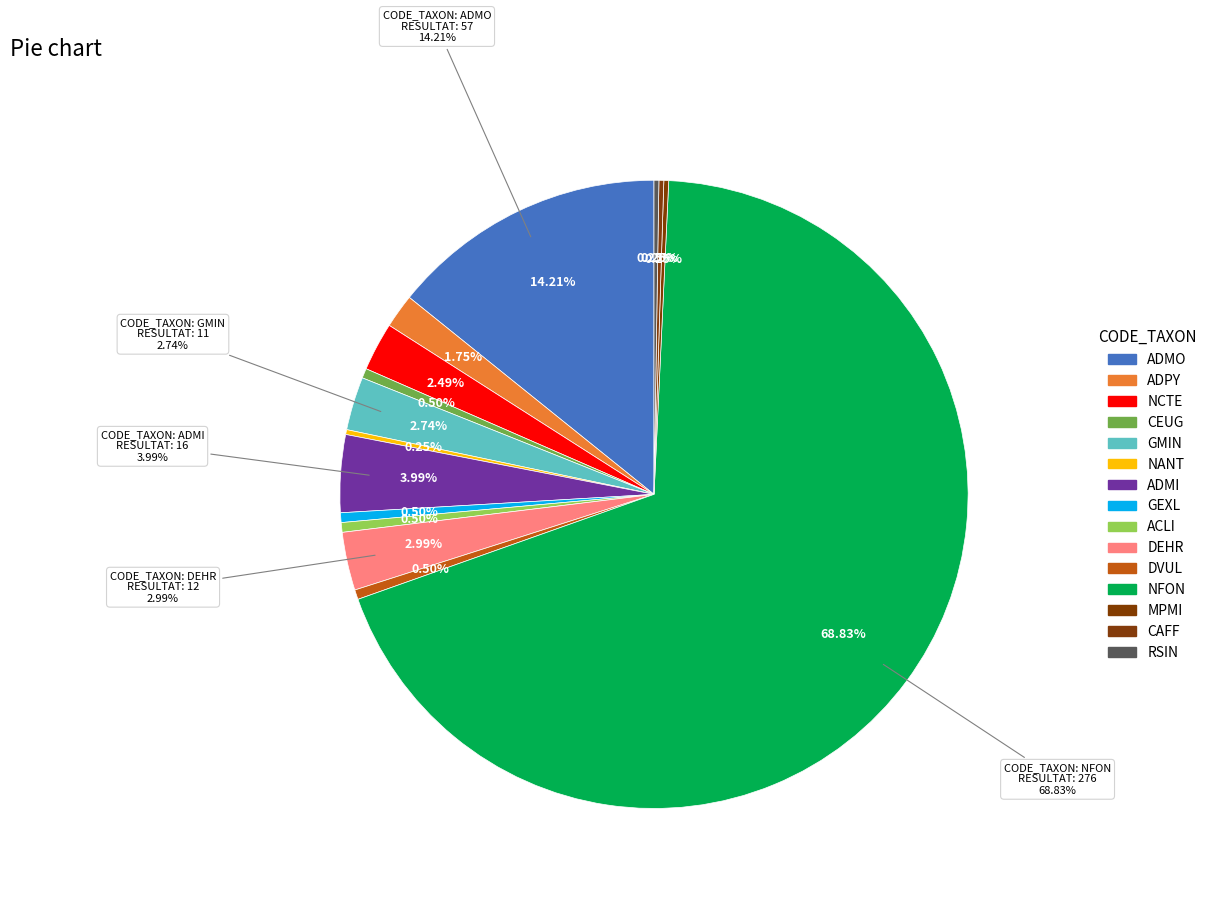

To the nearest percent, what is the difference between the NCTE and ADPY slice percentages?

1%